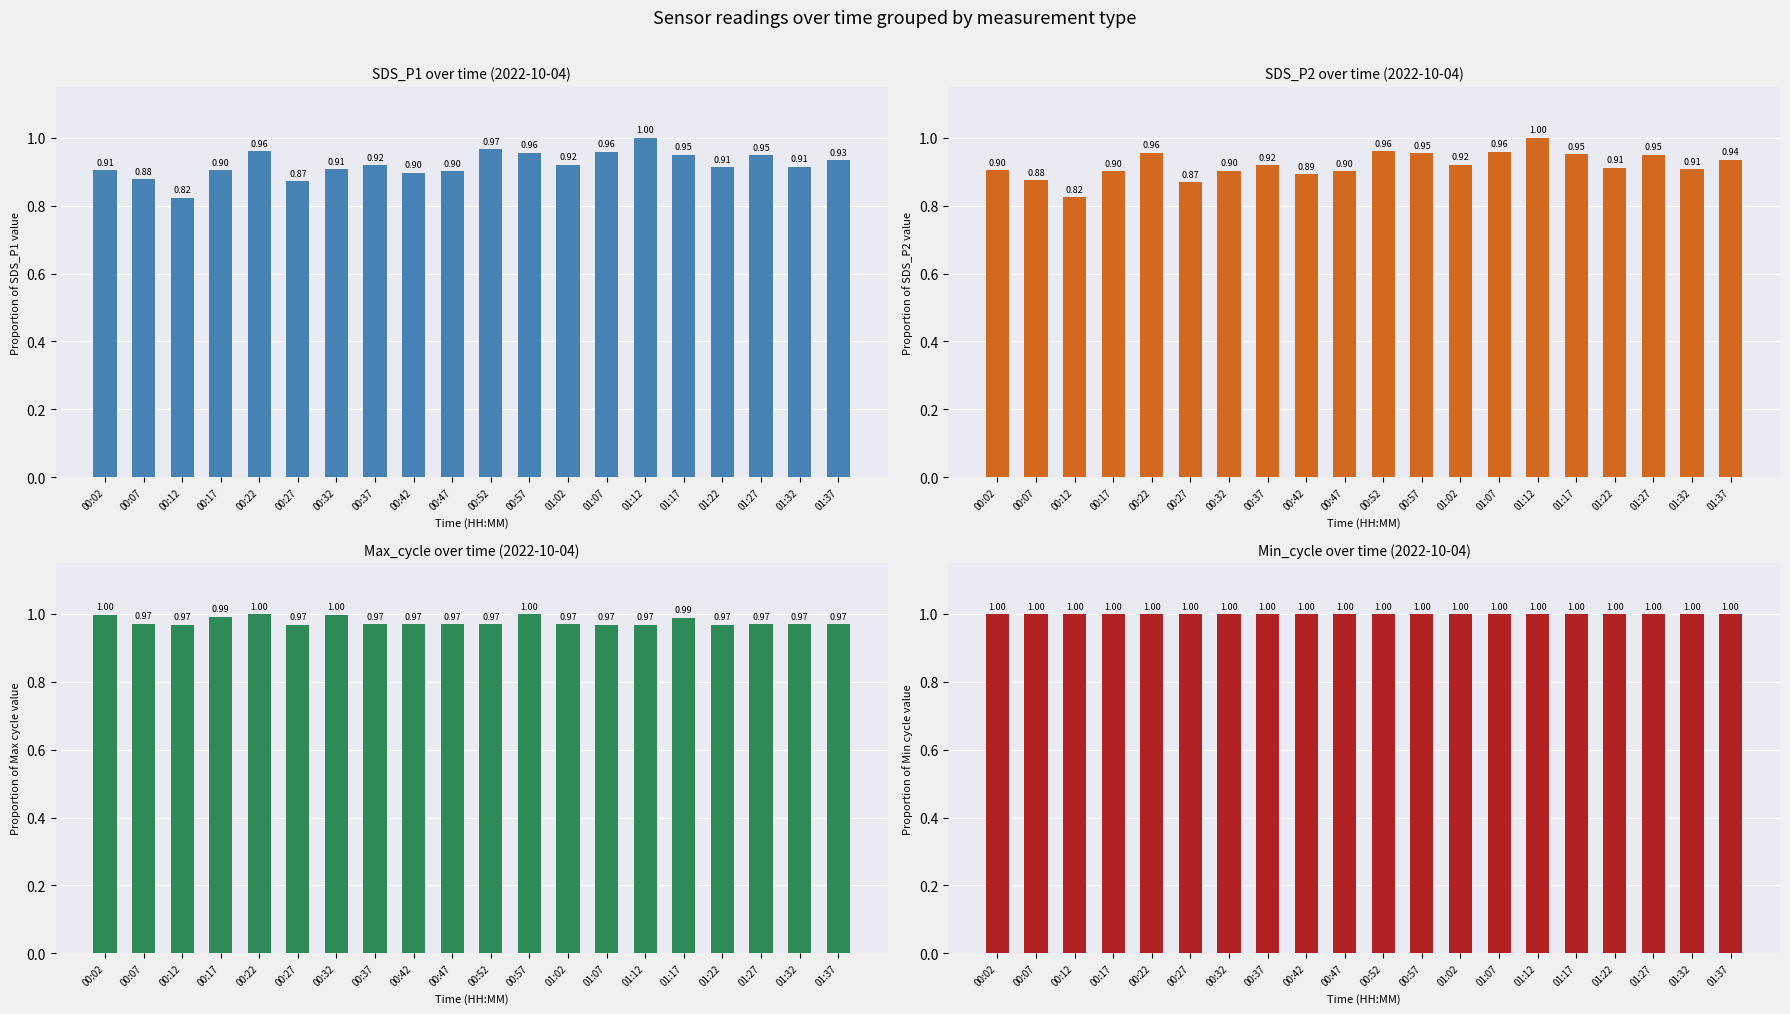

What is the difference between the second highest and second lowest values in the SDS_P2 series?

0.1